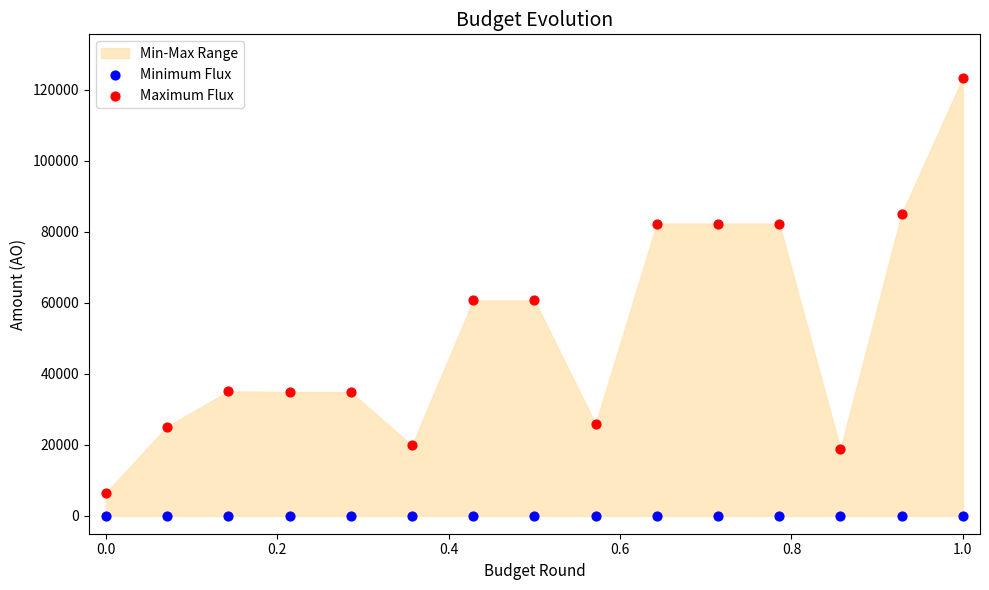

Which series contains the lowest Y value?

Minimum Flux